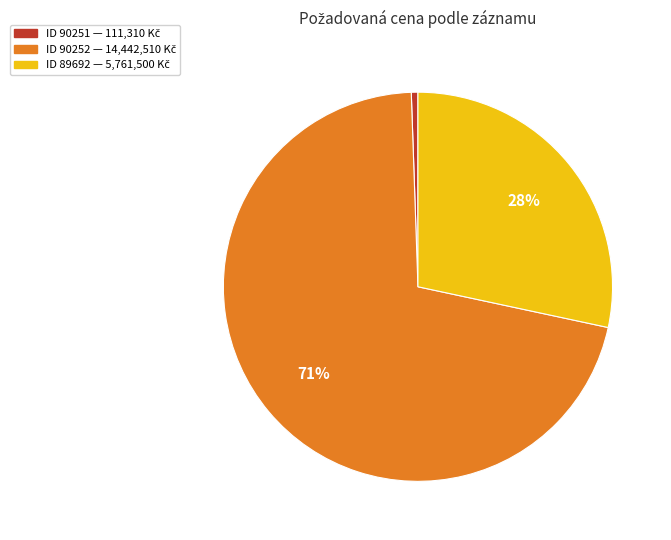

To the nearest percent, what is the average slice percentage?

33%